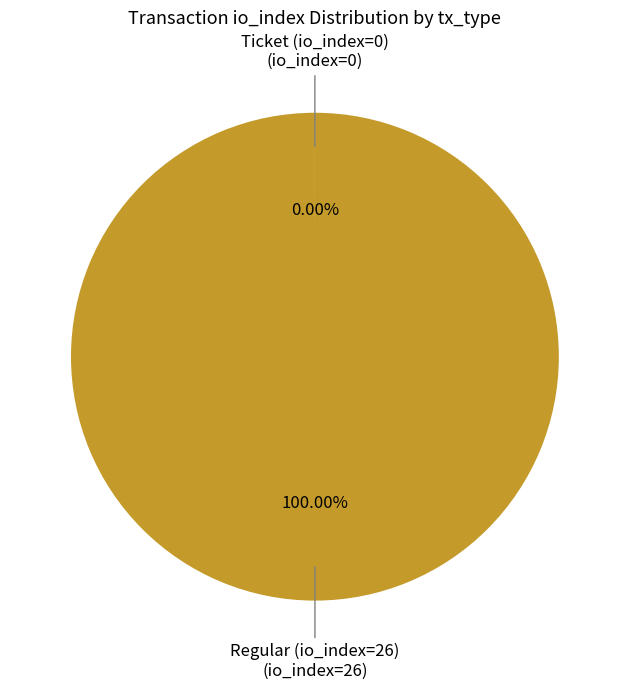

Does any single category account for the majority?

Yes